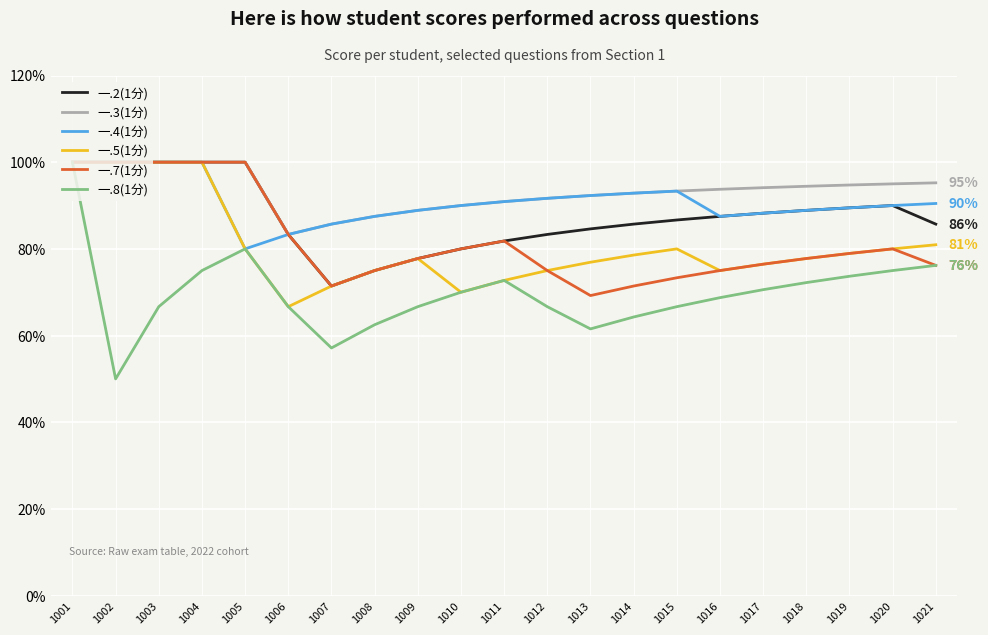

Does the chart display data point markers on the line(s)?

No